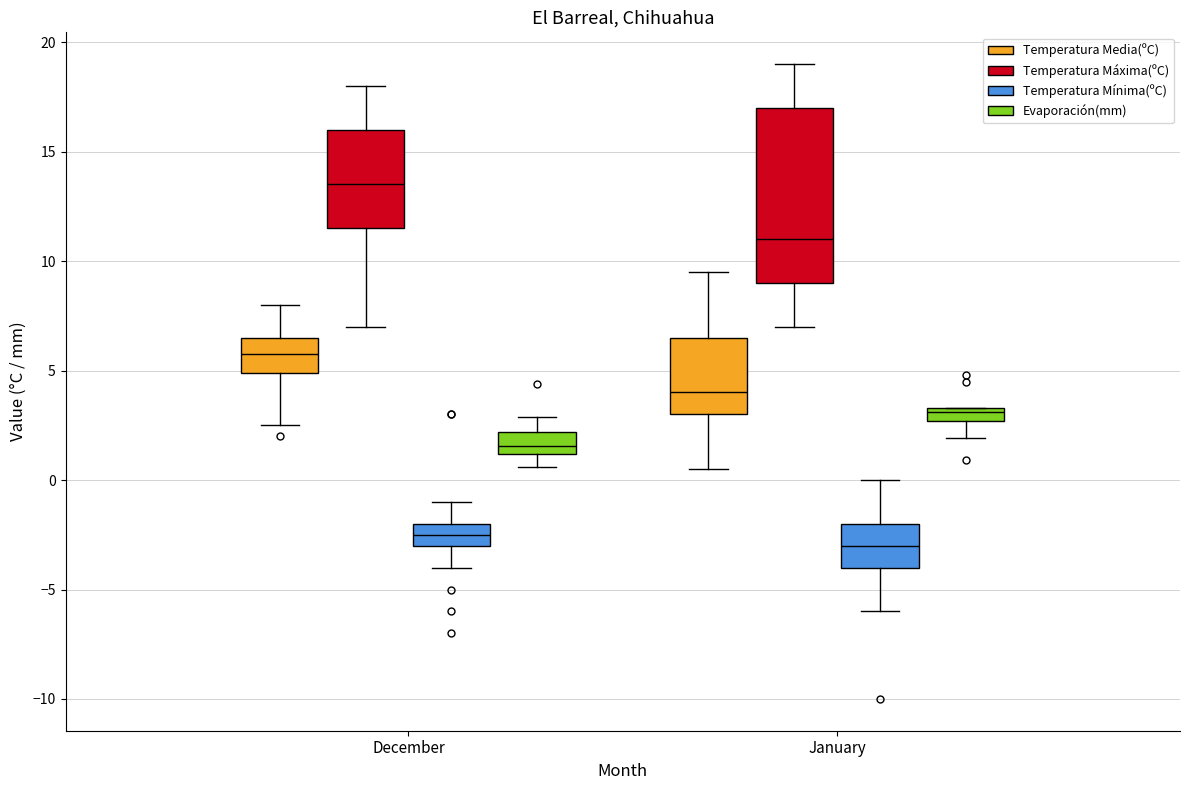

Where does the median line of the box for January (Evaporación(mm)) sit on the y-axis? The values are not printed on the chart, so give them approximately, as read against the axis.

3.0